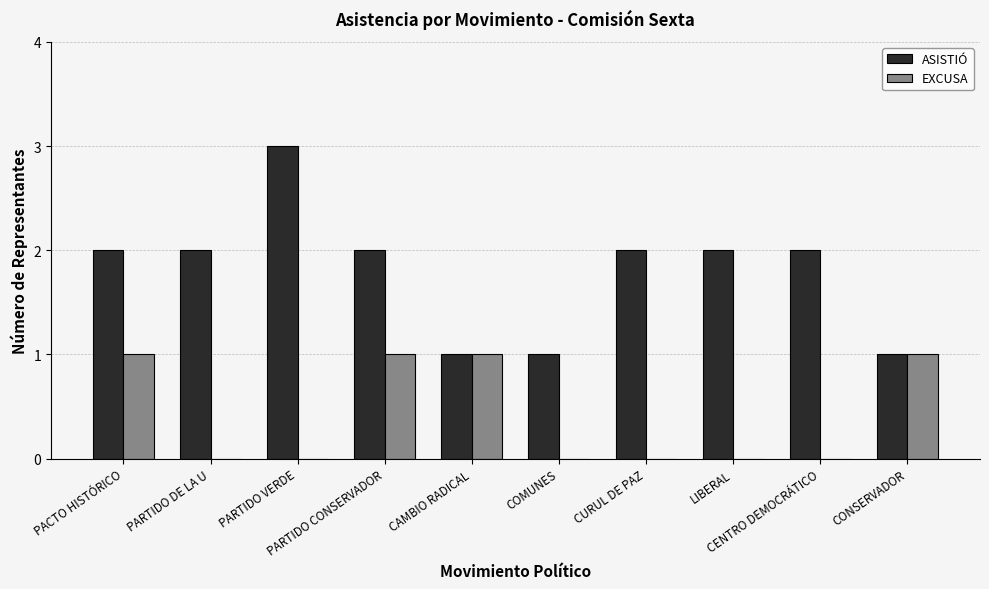

What is the total value across all series at COMUNES?

1